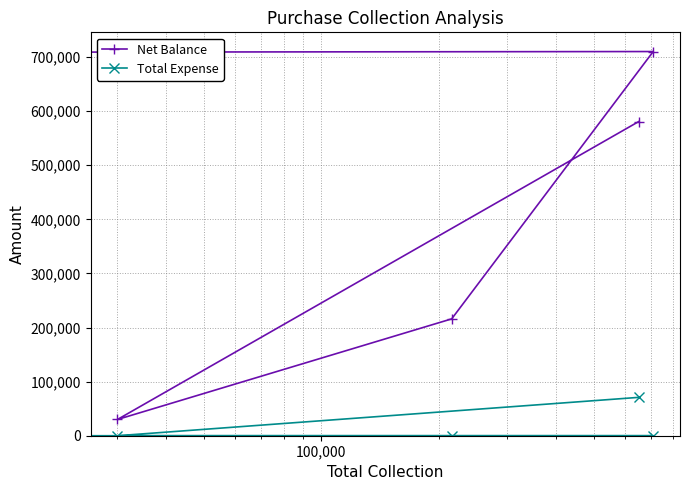

True or false: Net Balance and Total Expense intersect in this chart.

False